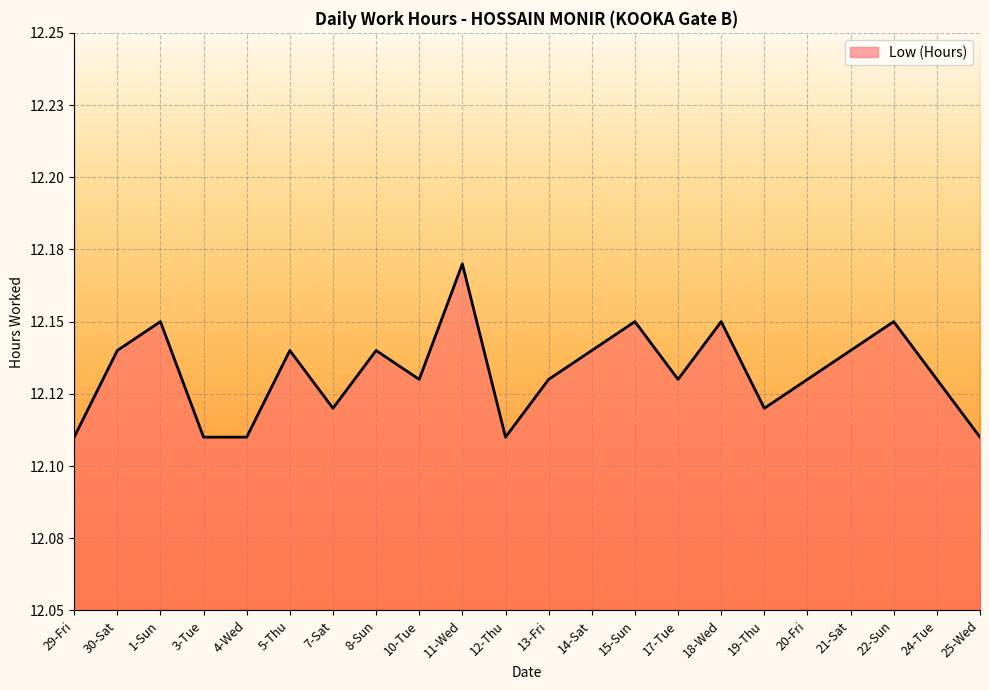

What is the average value?

12.1